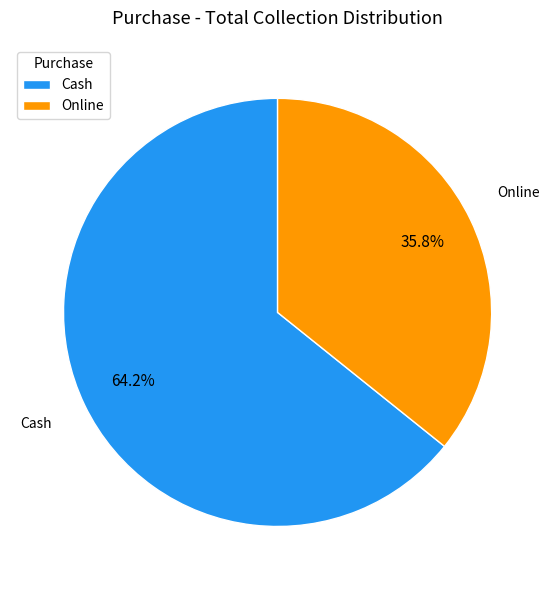

True or false: Cash accounts for 64% of the total.

True